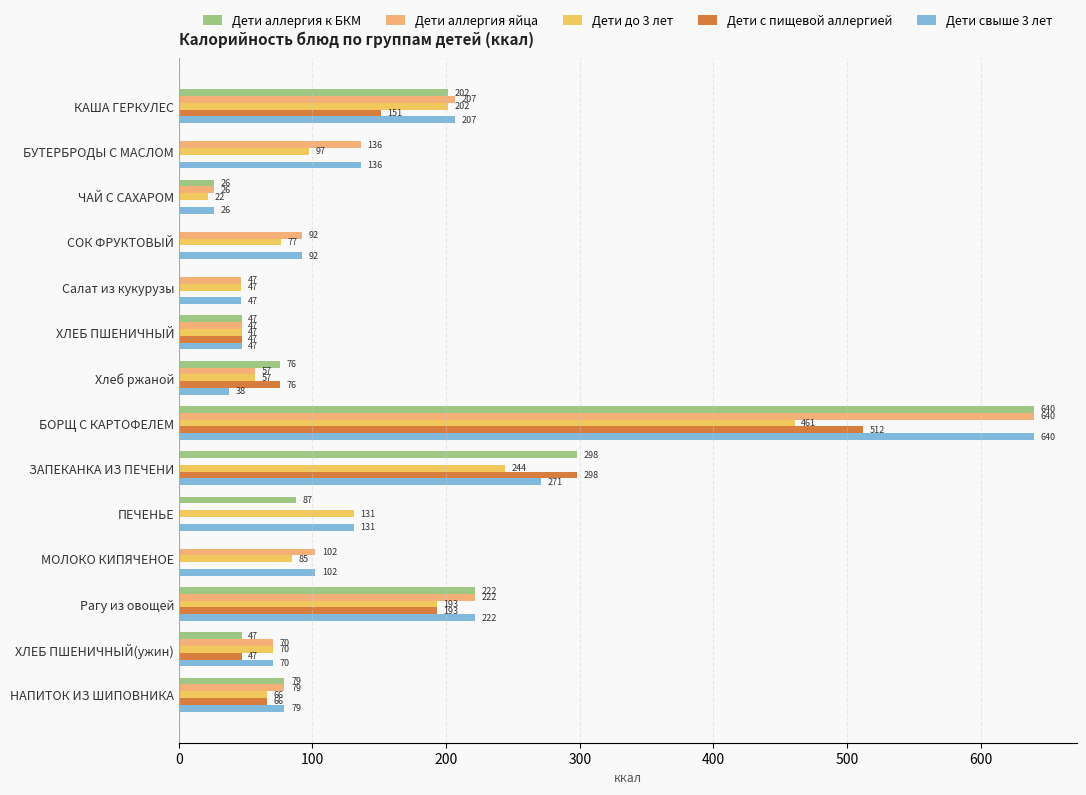

Which series has the largest total across all categories?

Дети свыше 3 лет